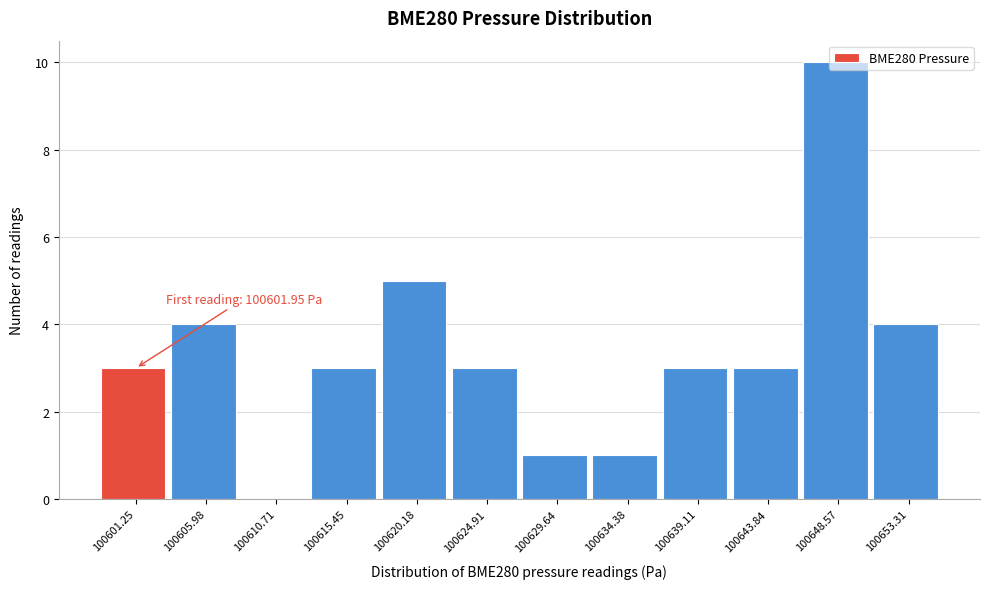

Approximately how many times larger is the value at 100629.64 compared to 100615.45?

0.3